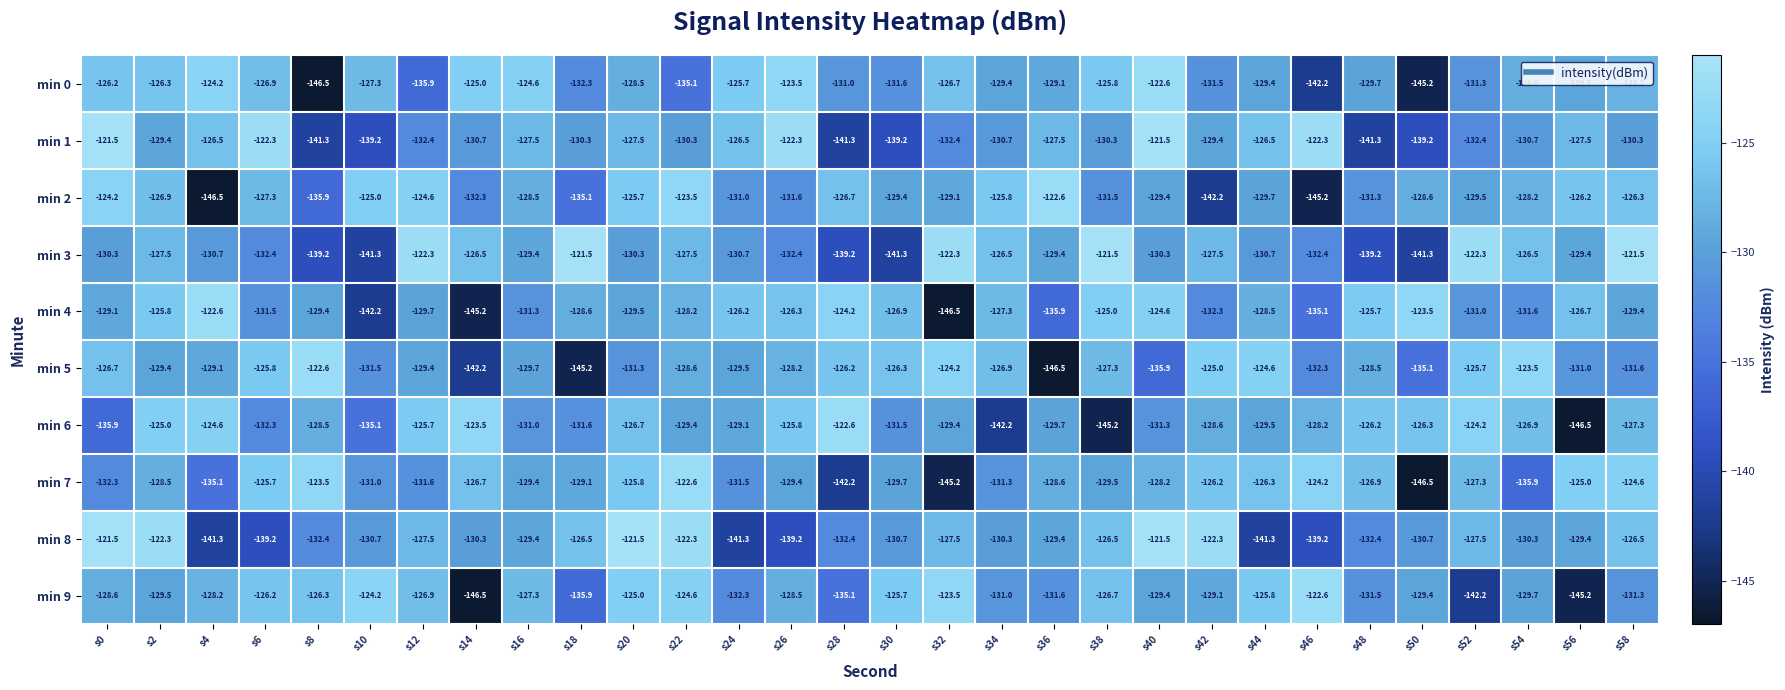

What is the sum of the min 7 values at s38 and s20?

-255.3